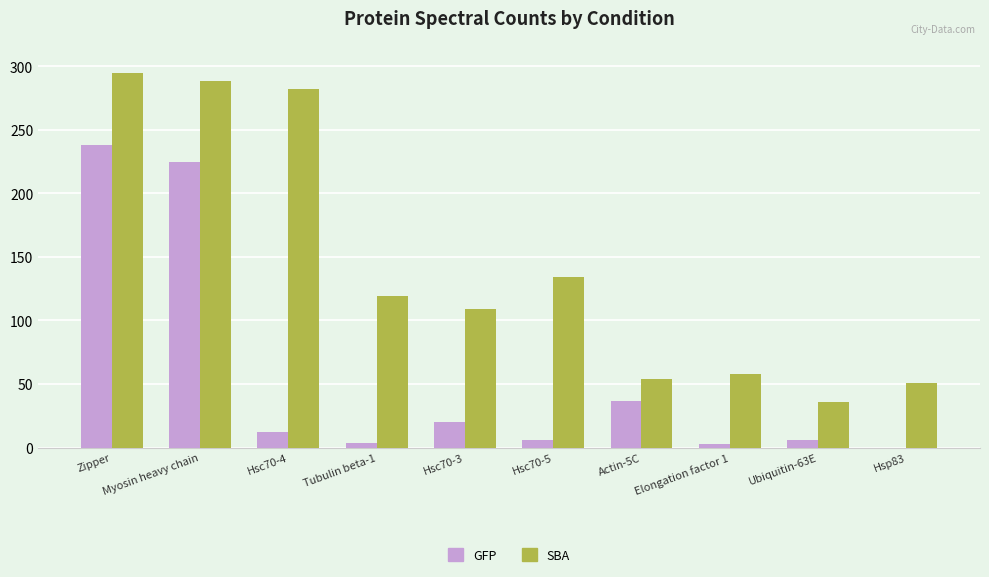

What is the maximum value for SBA?

295